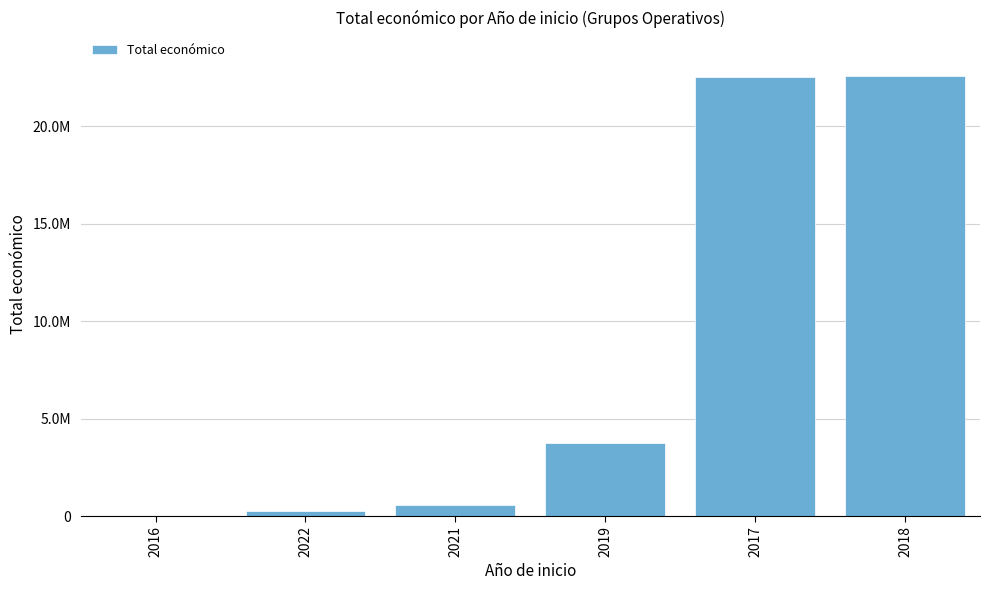

What is the difference between the maximum and minimum values?

22533074